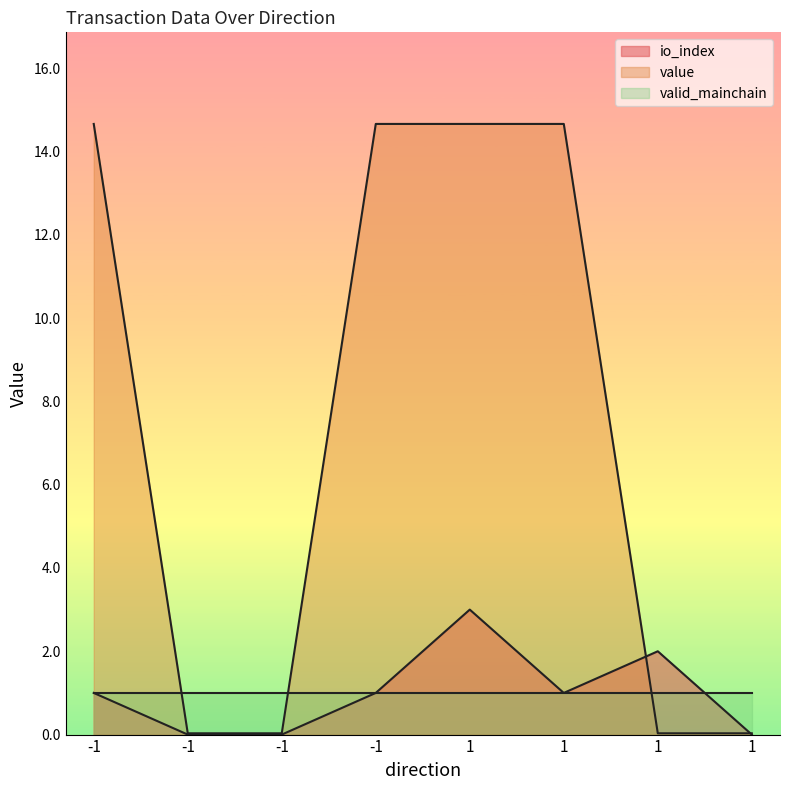

What is the difference between the maximum and minimum values in the value series?

14.6